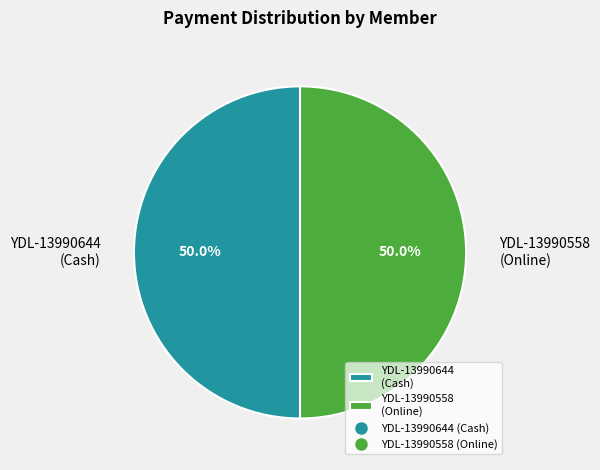

Approximately how many times larger is the value at YDL-13990558 (Online) compared to YDL-13990644 (Cash)?

1.0